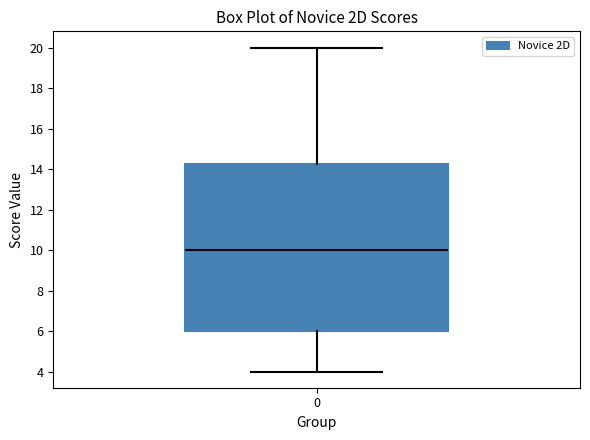

Where does the upper whisker of the box at x = 0 end on the y-axis? The values are not printed on the chart, so give them approximately, as read against the axis.

20.0